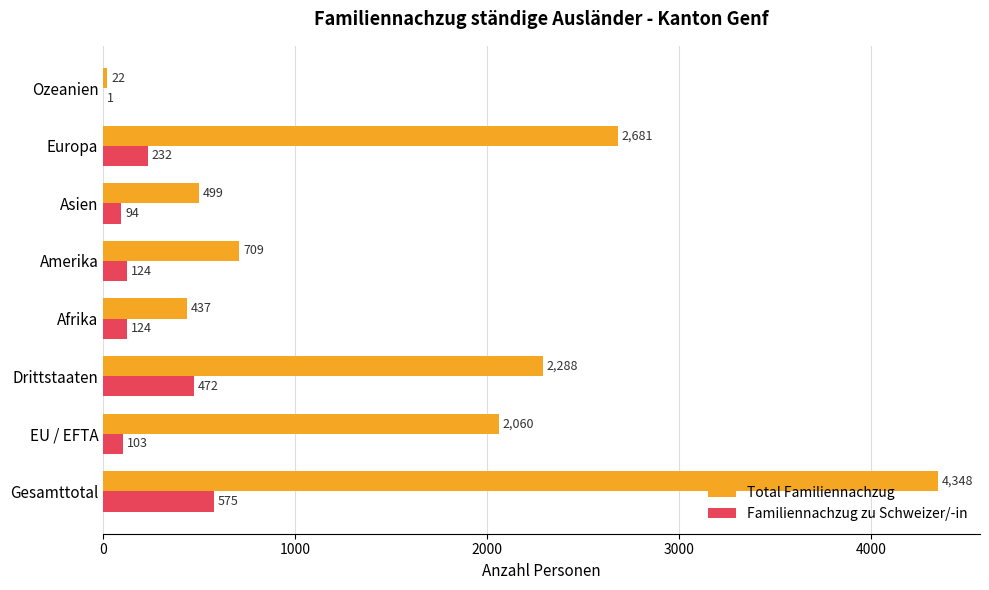

Between Drittstaaten and Amerika, which series saw the biggest shift?

Total Familiennachzug